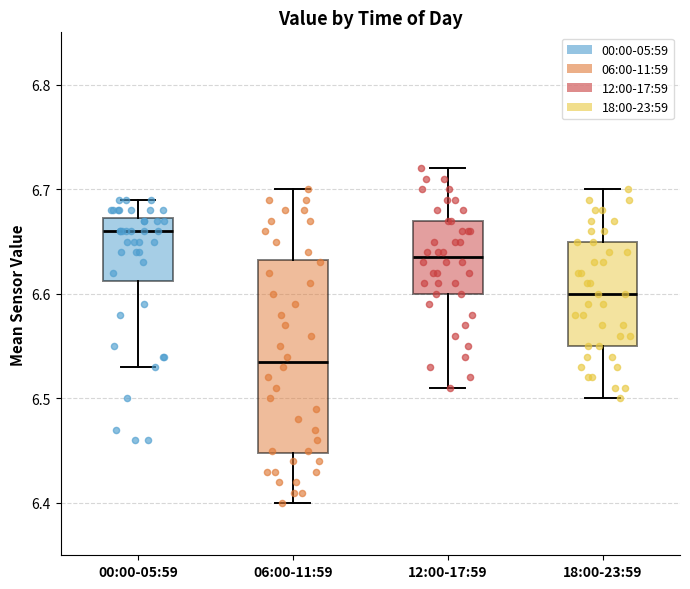

Reading left to right, transcribe this box plot: for each box, give where its median line is, the range the box spans, and where its two whiskers end, as read against the y-axis. The values are not printed on the chart, so give them approximately, as read against the axis.

00:00-05:59: median 6.66, box 6.61 to 6.67, whiskers 6.53 to 6.69
06:00-11:59: median 6.54, box 6.45 to 6.63, whiskers 6.40 to 6.70
12:00-17:59: median 6.64, box 6.60 to 6.67, whiskers 6.51 to 6.72
18:00-23:59: median 6.60, box 6.55 to 6.65, whiskers 6.50 to 6.70